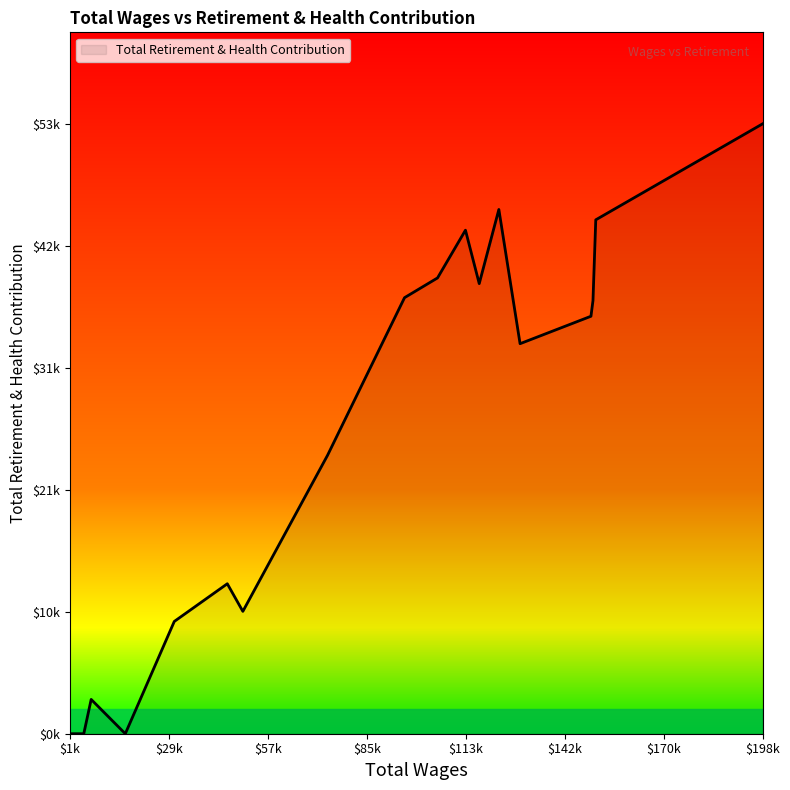

Rank the categories by value from highest to lowest.

198439.0, 123326.0, 150923.0, 113818.0, 105864.0, 117738.0, 96468.0, 150130.0, 149552.0, 129368.0, 74537.0, 45999.0, 50428.0, 30900.0, 7235.0, 16952.0, 5130.0, 2298.0, 1250.0